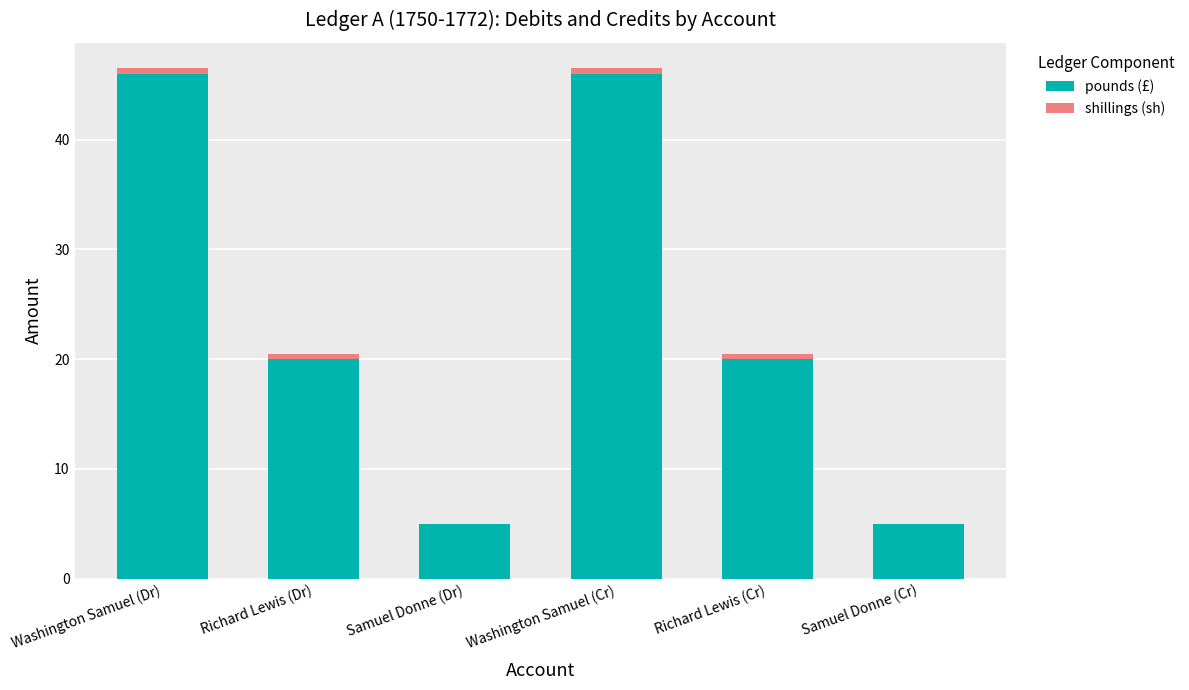

What are all the series names shown in the legend?

pounds (£), shillings (sh)